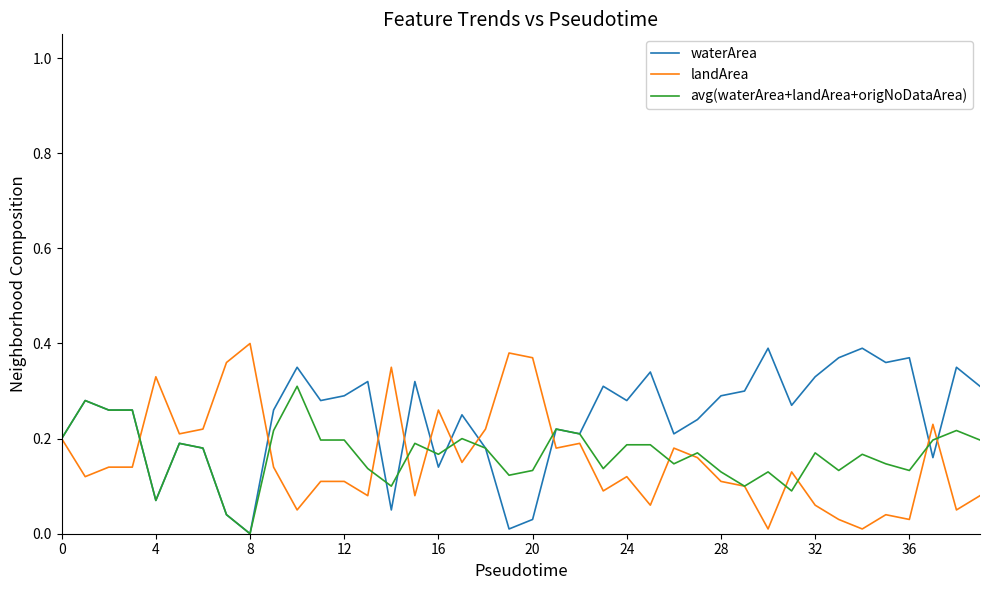

True or false: landArea and waterArea cross at least once.

True